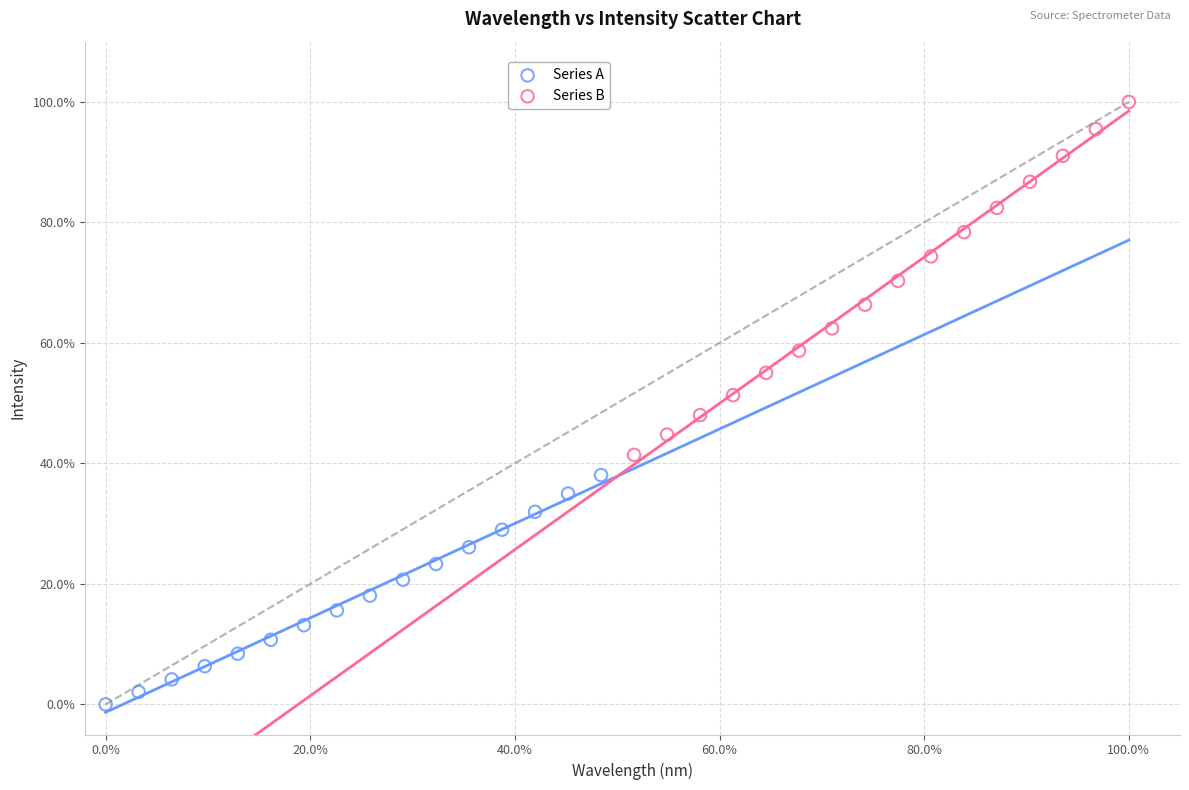

Which series has the widest spread of Y values?

Series B